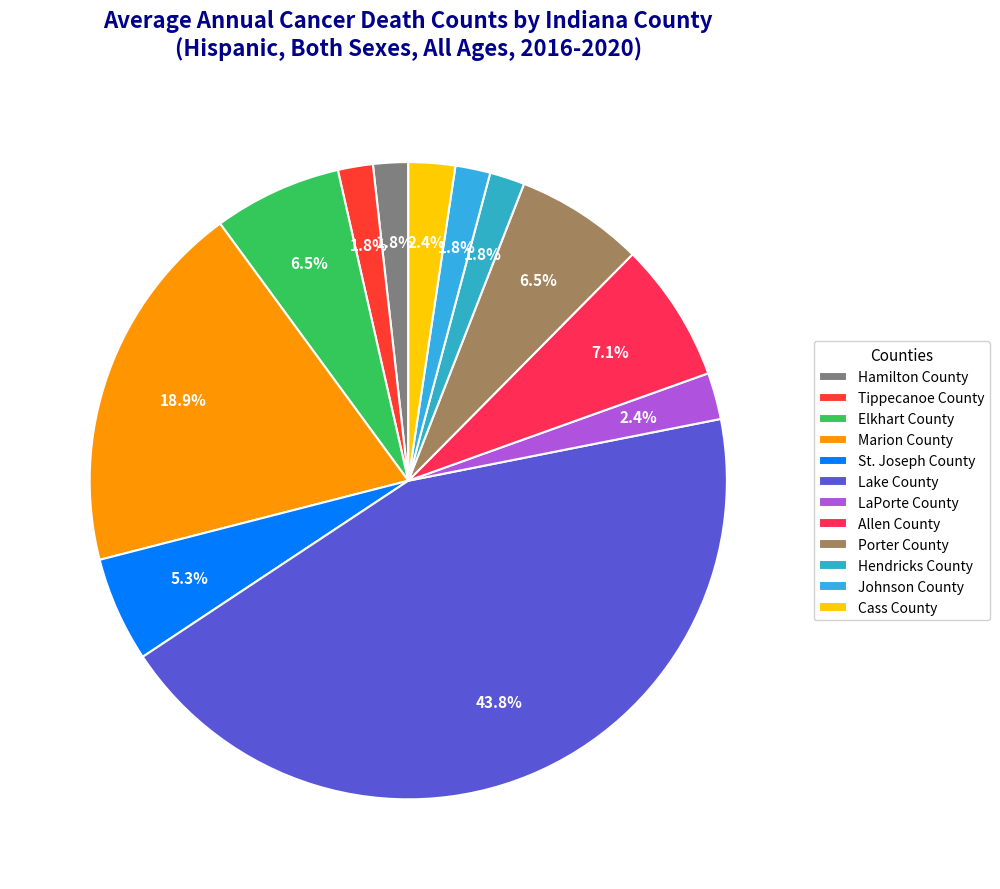

Does Tippecanoe County represent more than half of the total?

No